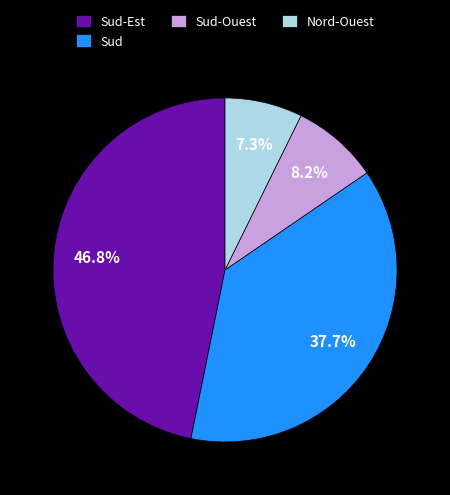

To the nearest percent, what is the average slice percentage?

25%